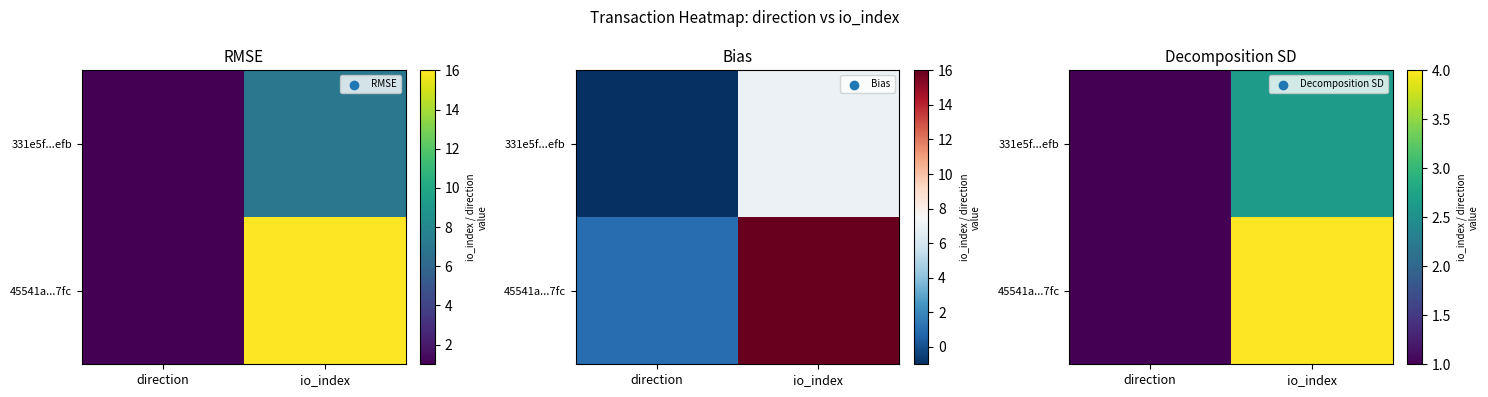

How many distinct data groups are displayed?

2